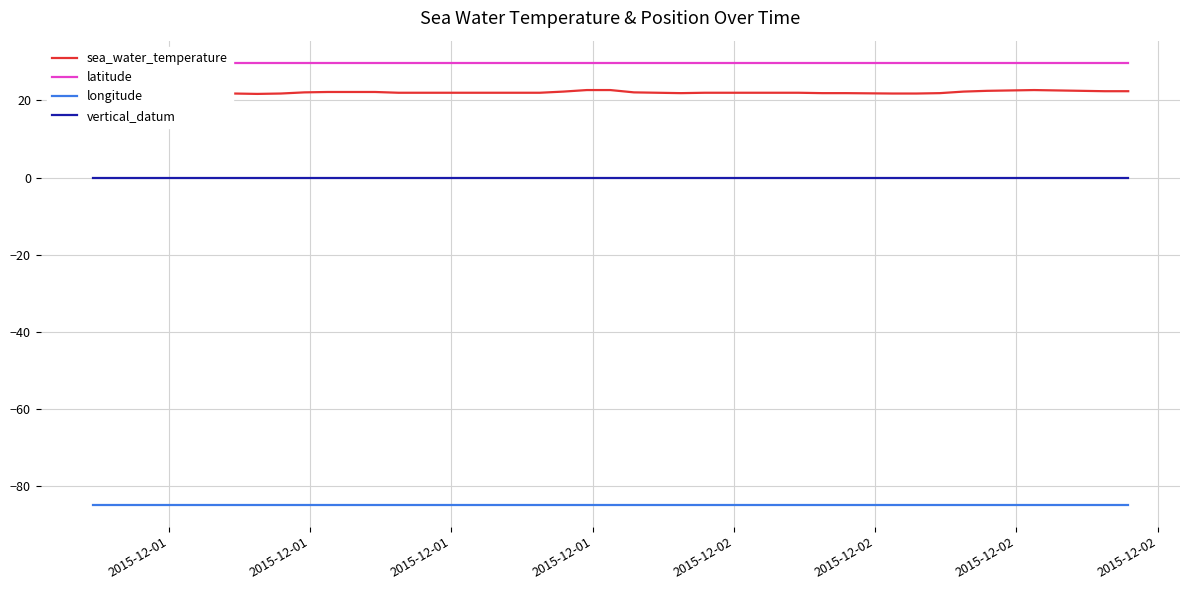

True or false: vertical_datum and sea_water_temperature cross at least once.

False